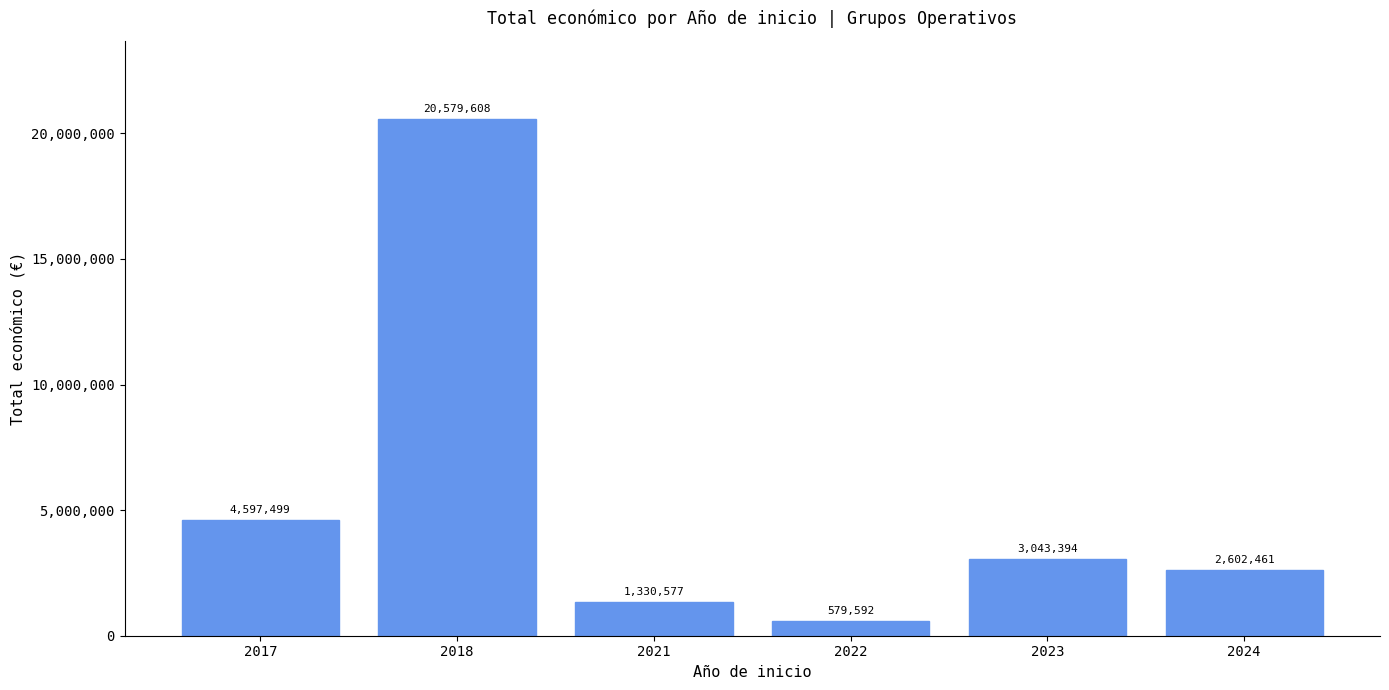

Rank the categories by value from lowest to highest.

2022, 2021, 2024, 2023, 2017, 2018